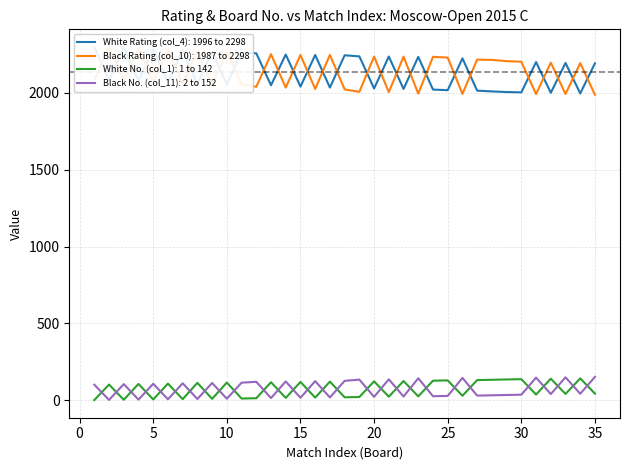

Where is the first local maximum for White No. (col_1)?

2